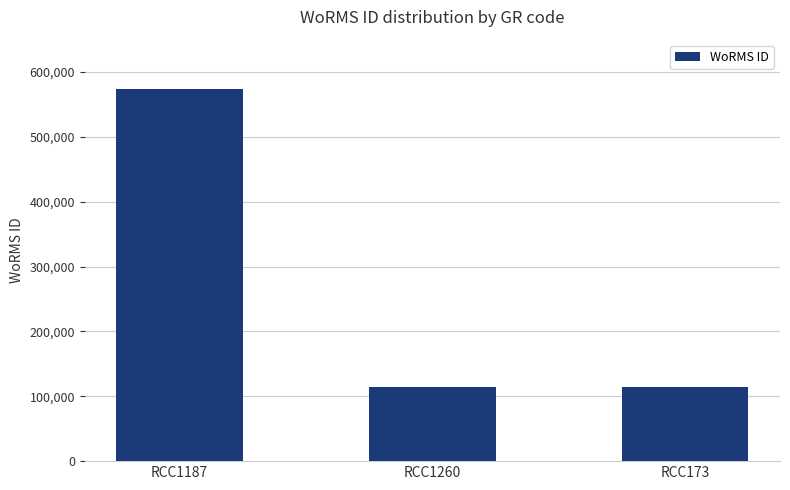

How many values exceed 115104?

1